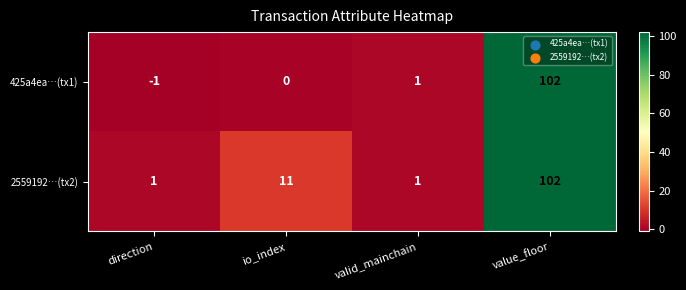

Is it true that 425a4ea…(tx1) equals -1 at direction?

True